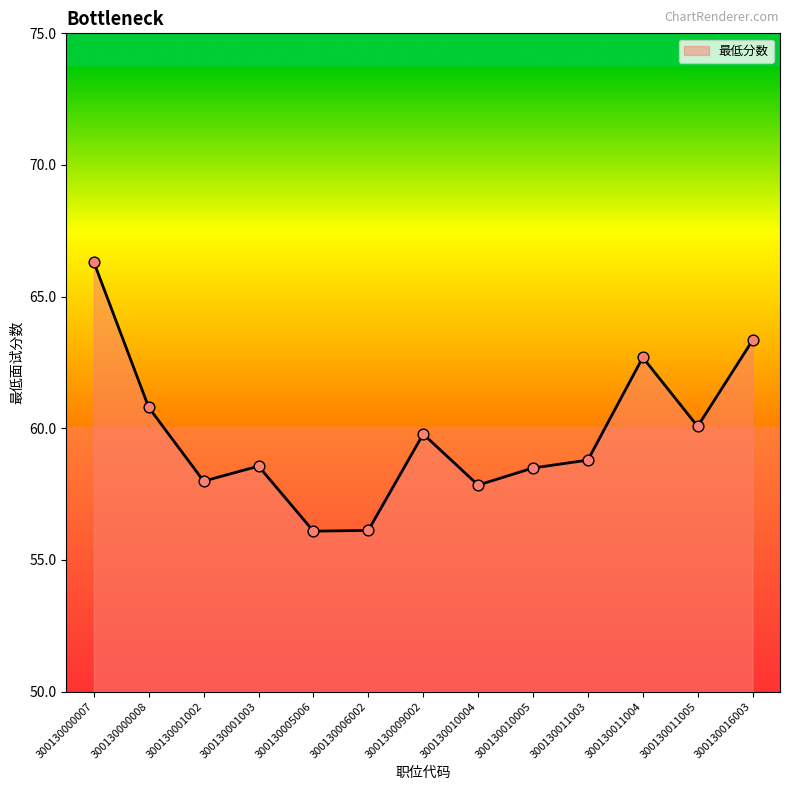

What is the change in value from 300130009002 to 300130010005?

-1.3